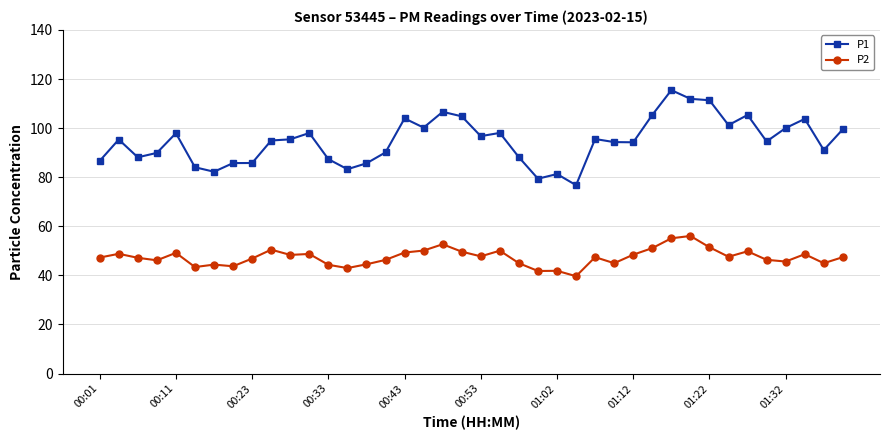

What is the lowest value of the P1 series?

76.8